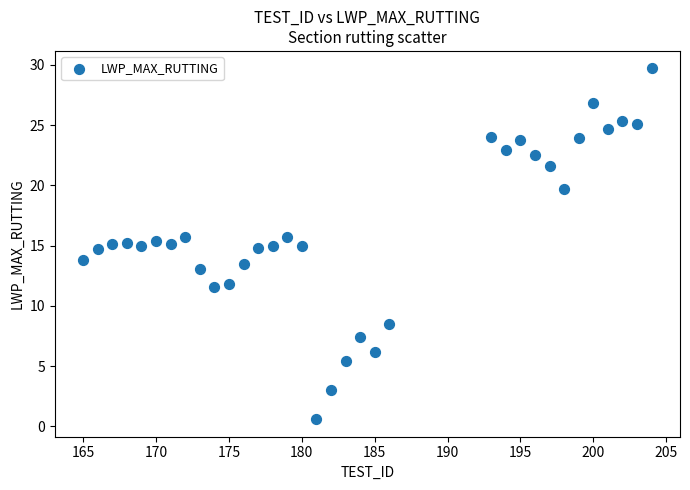

What is the range of X values (max minus min)?

39.0